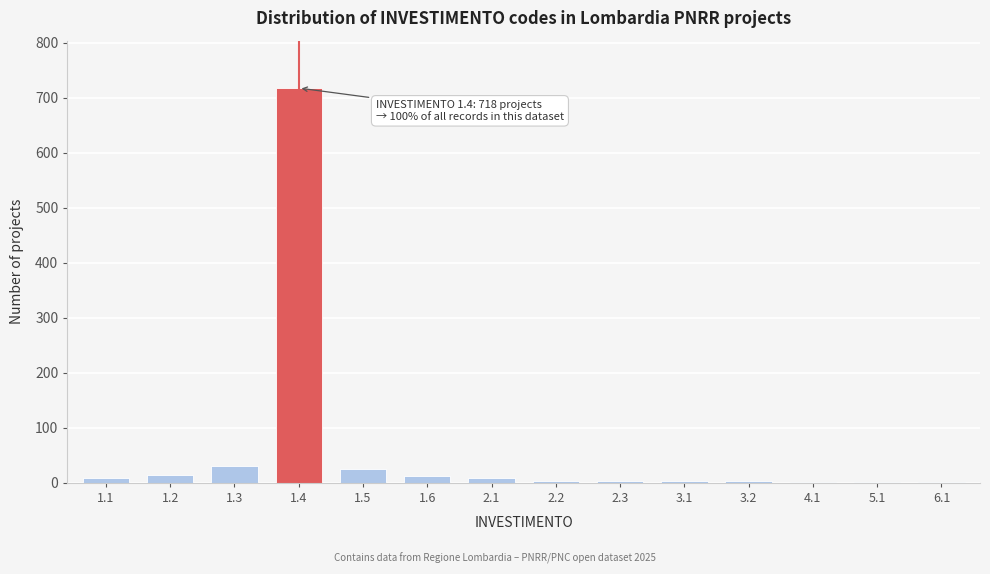

What is the sum of all values?

835